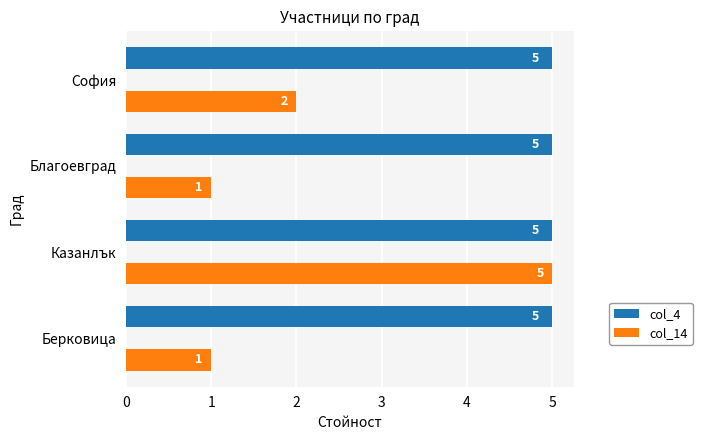

Which series has the largest range (max minus min)?

col_14